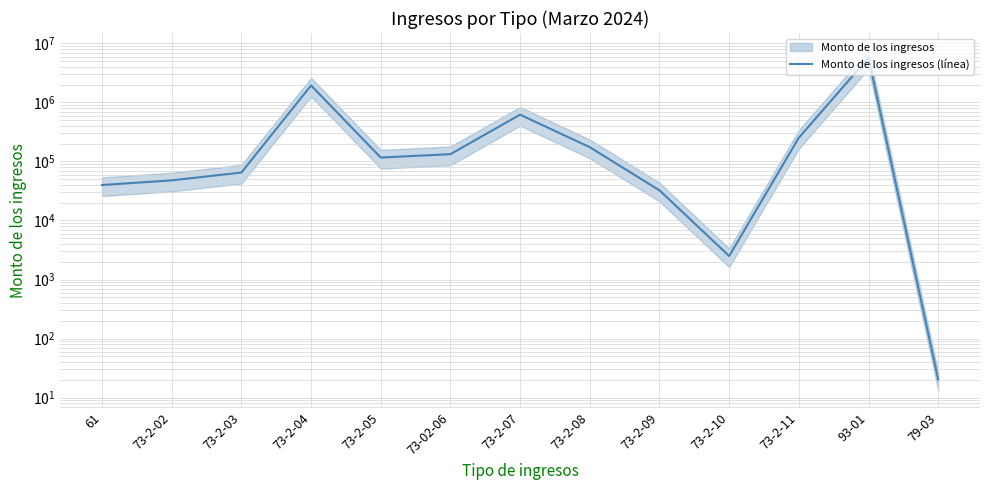

How many lines are shown in the chart?

1